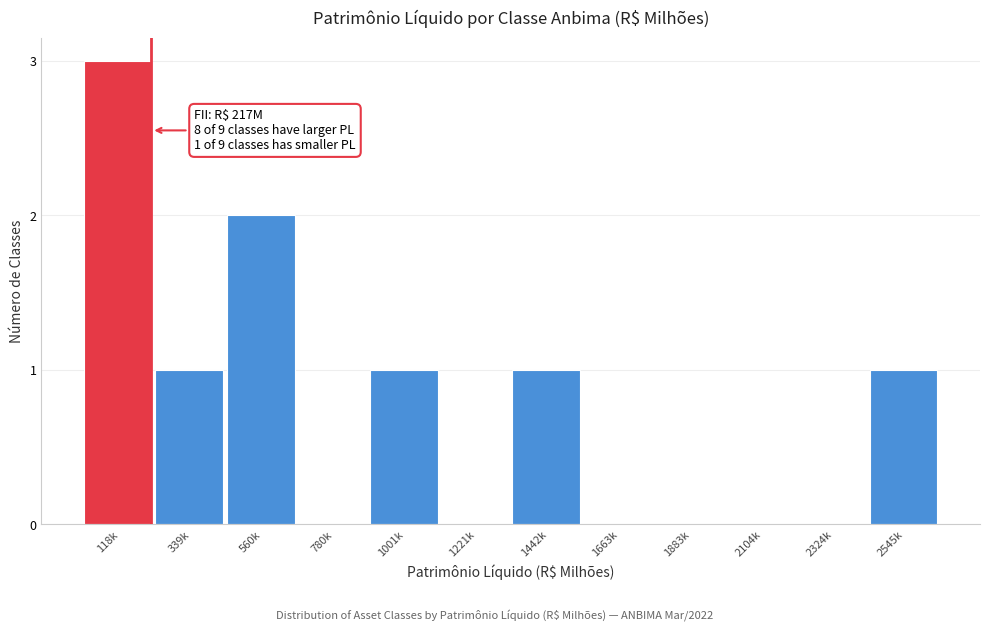

Reading left to right, what are all the values shown in this chart?

118k=3	339k=1	560k=2	780k=0	1001k=1	1221k=0	1442k=1	1663k=0	1883k=0	2104k=0	2324k=0	2545k=1